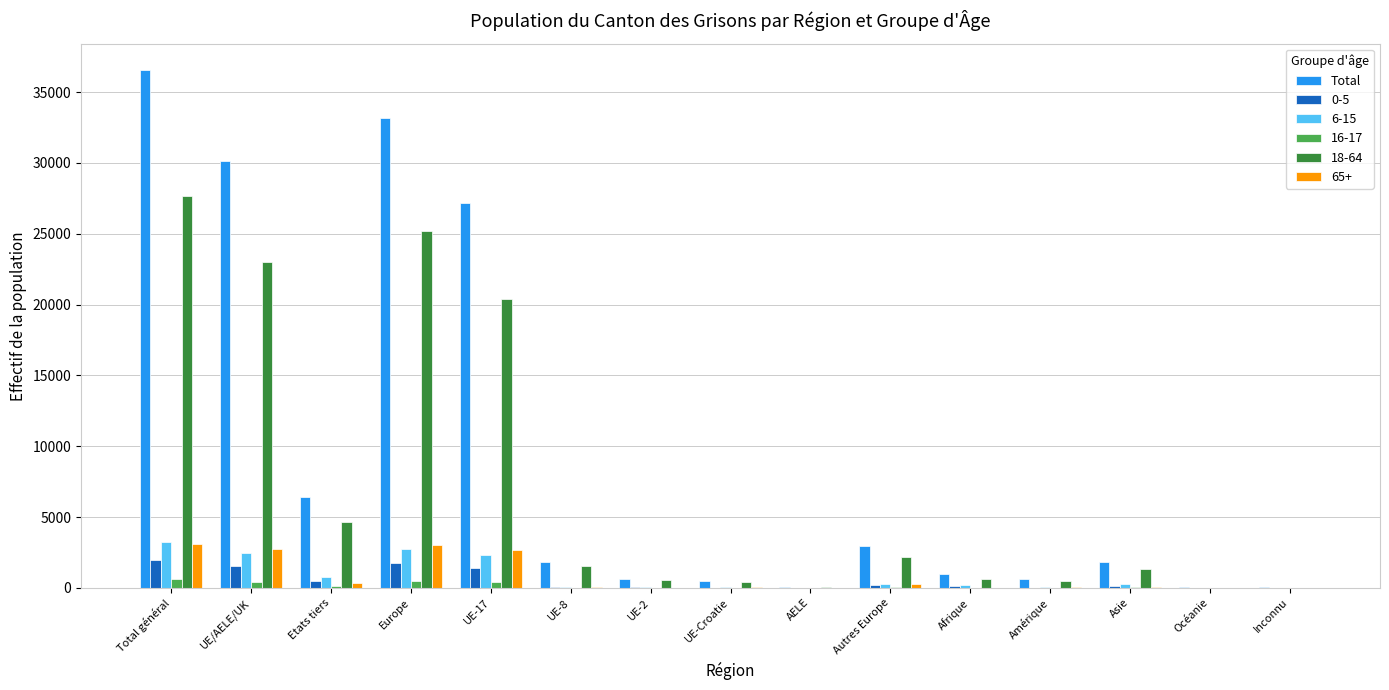

Which series has the largest total across all categories?

Total